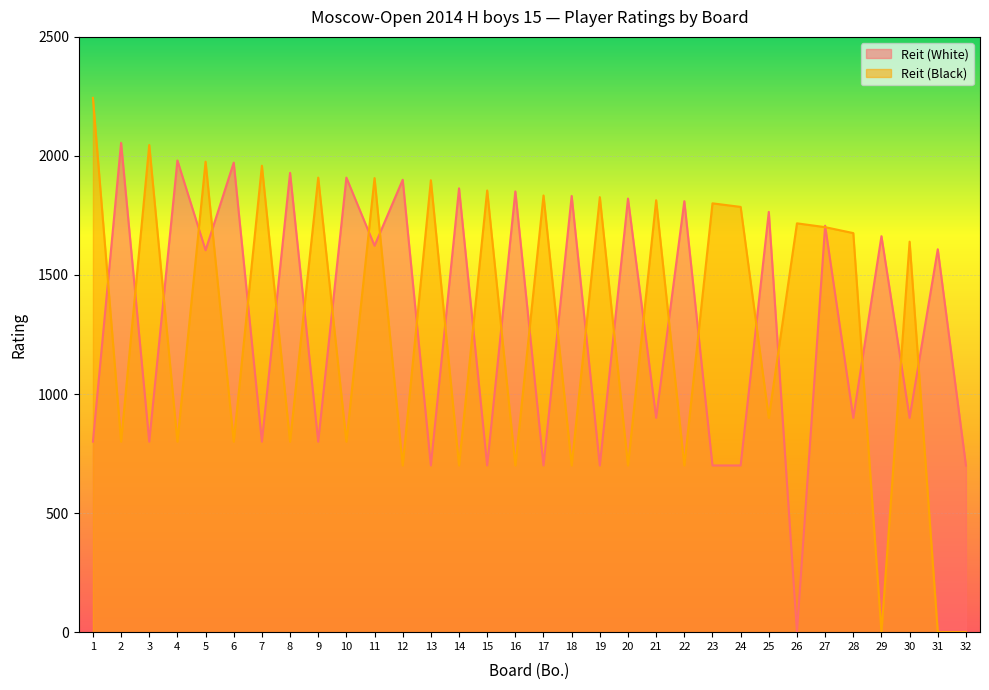

Reading left to right, extract all data points from this chart.

Reit (White): 1=800	2=2055	3=800	4=1981	5=1604	6=1972	7=800	8=1929	9=800	10=1909	11=1623	12=1900	13=700	14=1864	15=700	16=1851	17=700	18=1832	19=700	20=1821	21=900	22=1810	23=700	24=700	25=1765	26=0	27=1707	28=900	29=1663	30=900	31=1608	32=700
Reit (Black): 1=2244	2=800	3=2046	4=800	5=1976	6=800	7=1959	8=800	9=1909	10=800	11=1907	12=700	13=1898	14=700	15=1855	16=700	17=1834	18=700	19=1827	20=700	21=1814	22=700	23=1801	24=1786	25=900	26=1717	27=1701	28=1676	29=0	30=1640	31=0	32=0